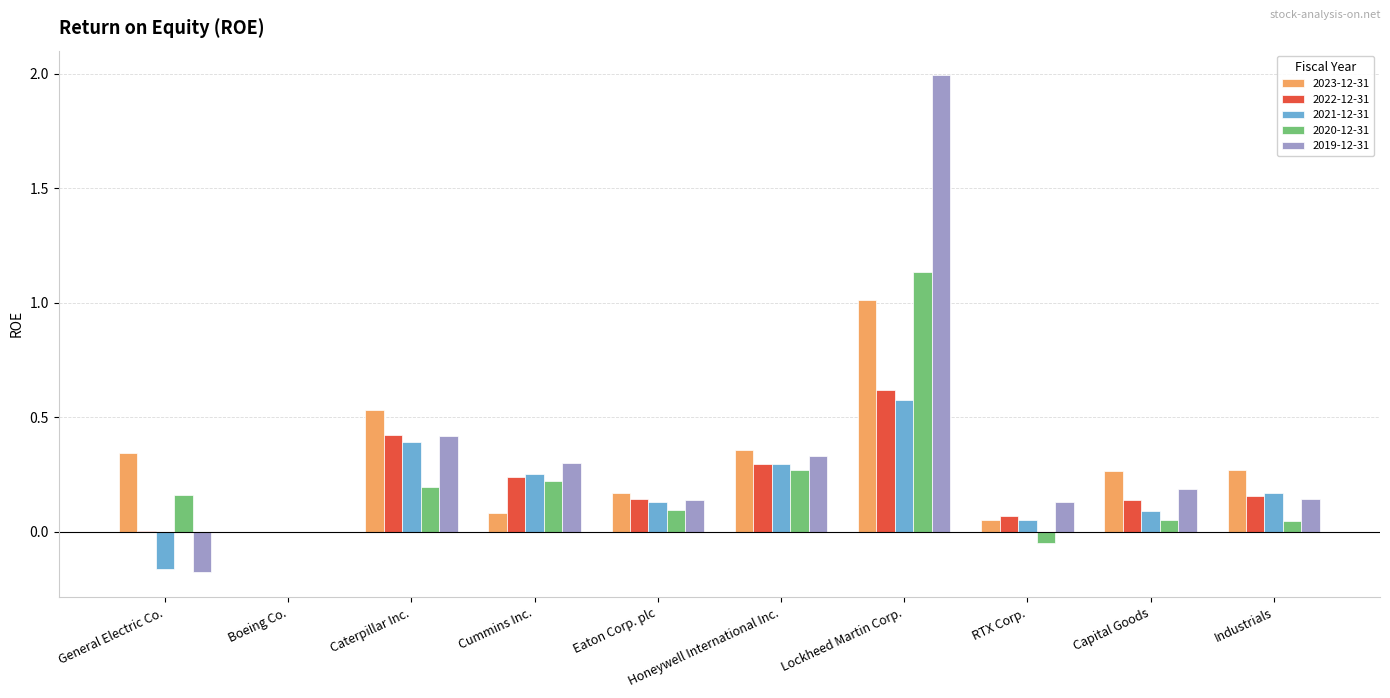

How many groups of bars are there?

10